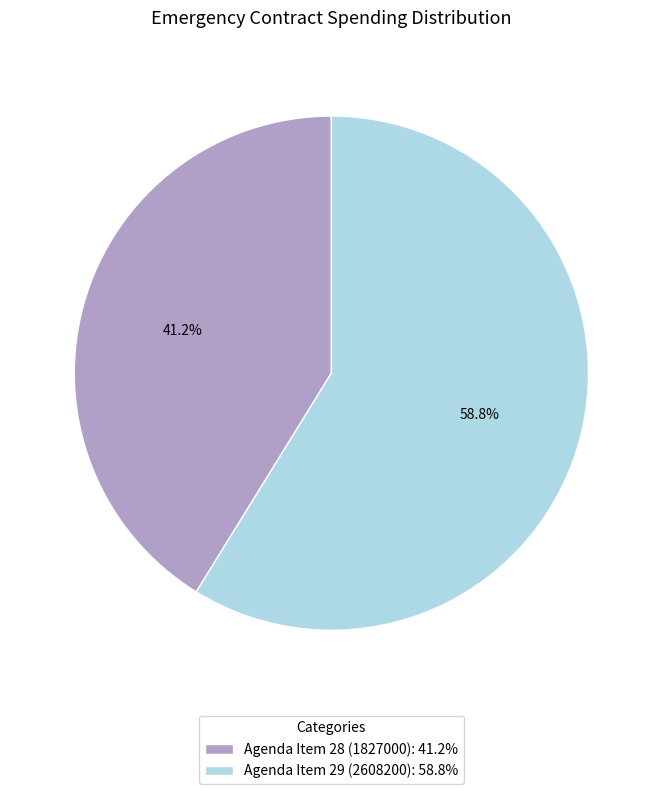

To the nearest percent, what portion does Agenda Item 28 (1827000) represent?

41%